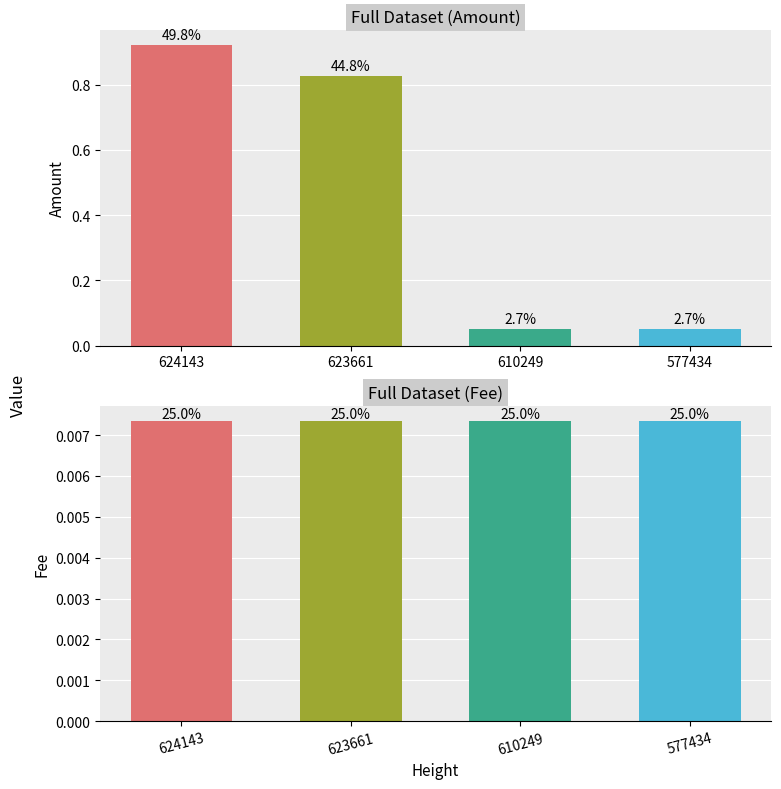

What is the difference between the second highest and minimum values in the Amount series?

0.8